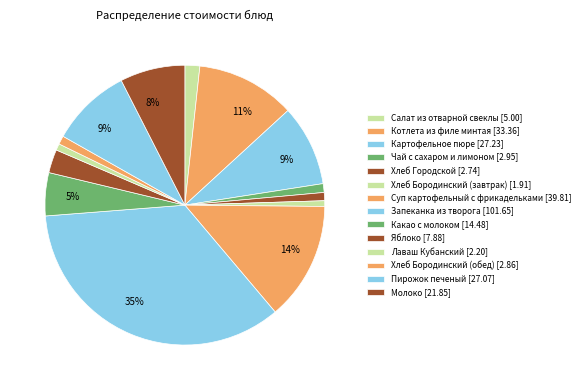

How many slices are in this pie chart?

14